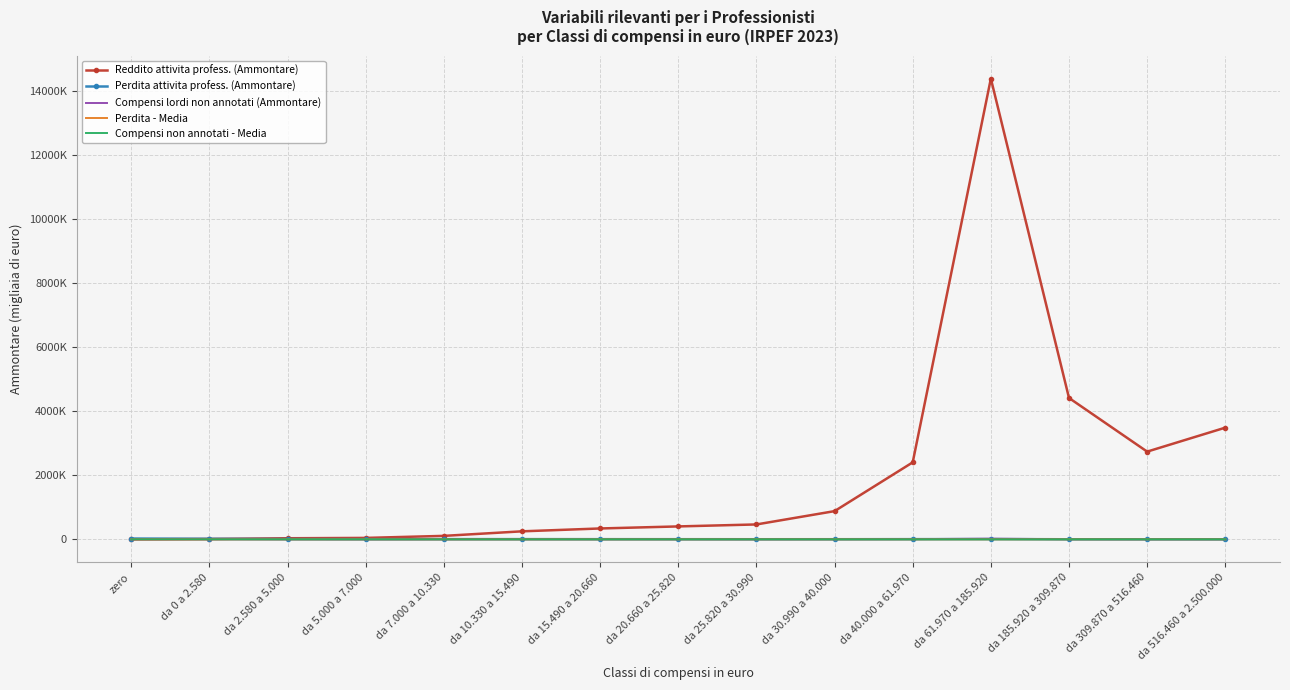

Which category has the highest value in the Compensi lordi non annotati (Ammontare) series?

da 61.970 a 185.920